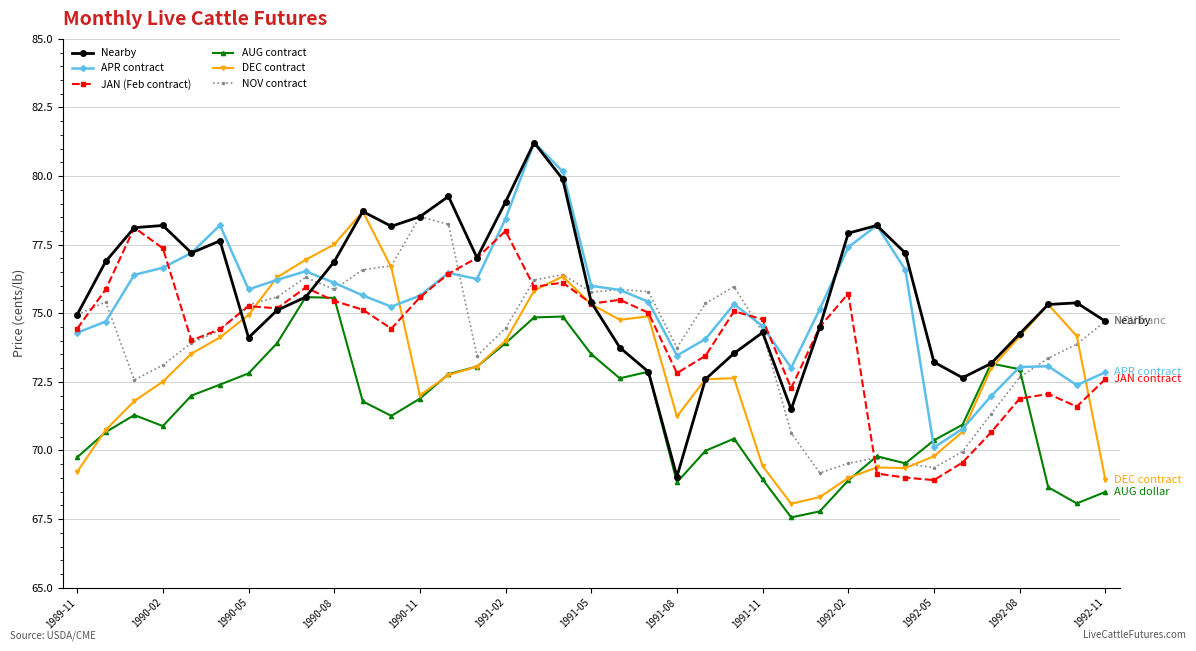

Is this an area chart (filled region under the line)?

No